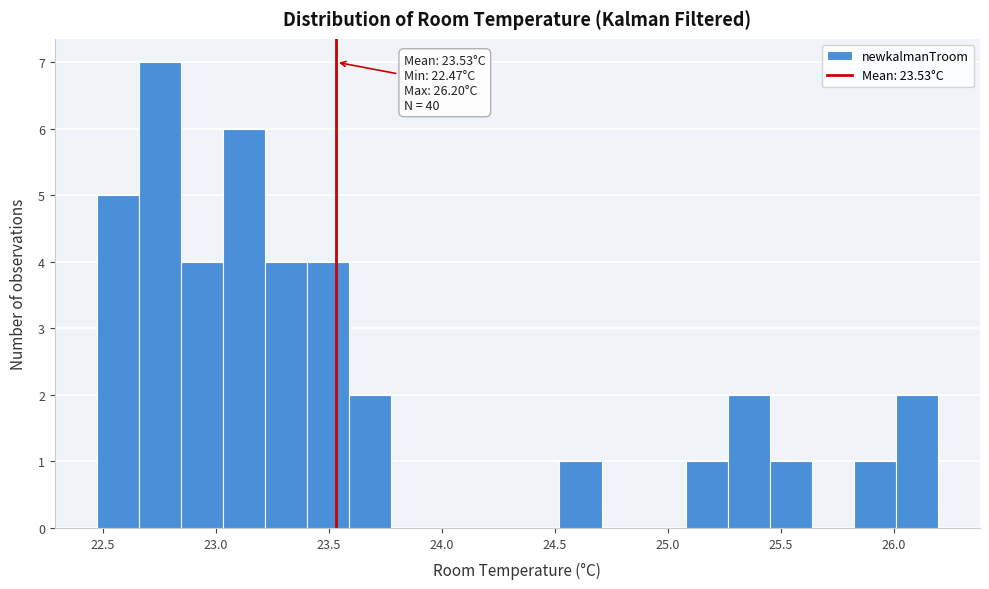

Around what value on the x-axis is the tallest bar? Give the approximate position of its centre, as read against the axis.

22.75